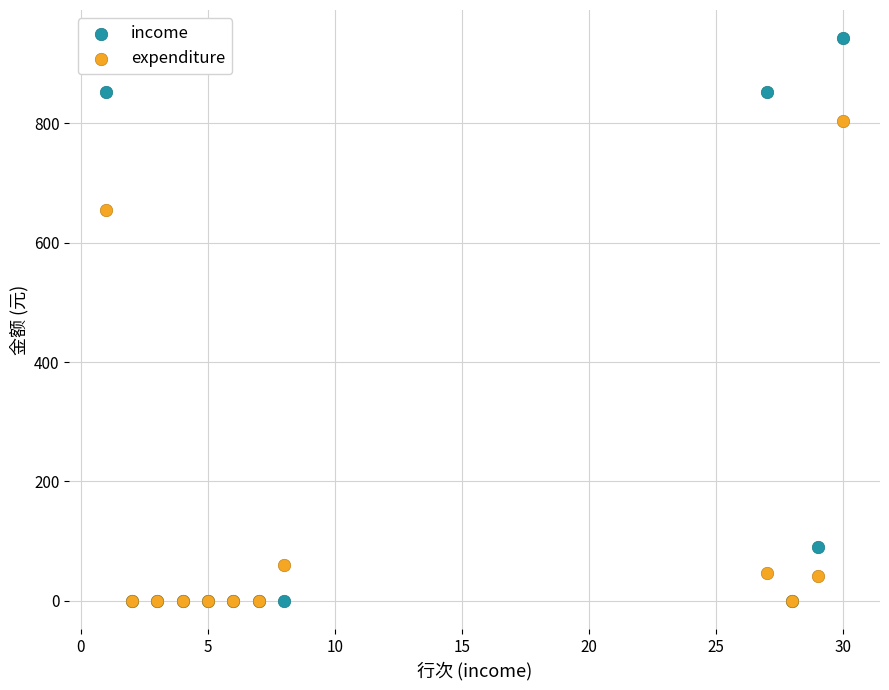

Which series reaches the maximum Y coordinate?

income